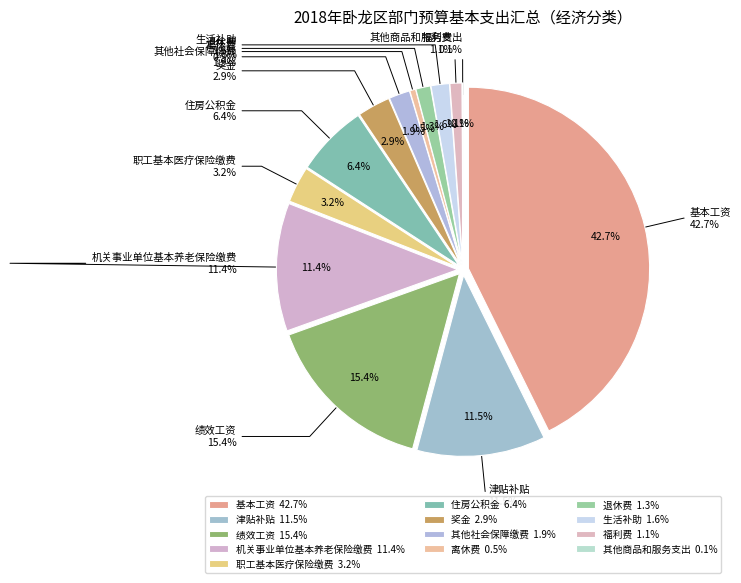

Count the number of slices in the pie.

13